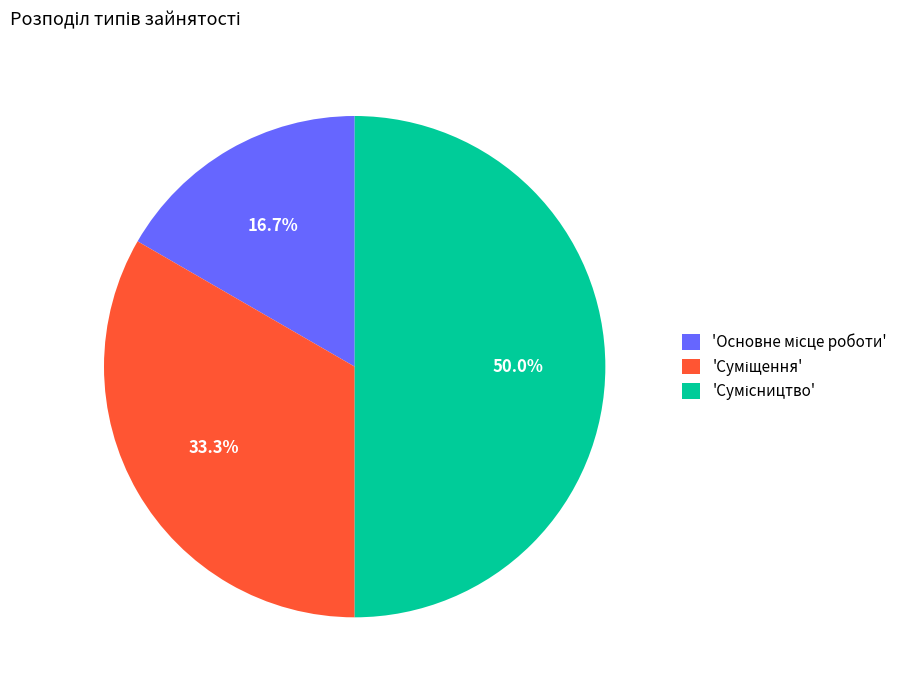

Count the number of slices in the pie.

3